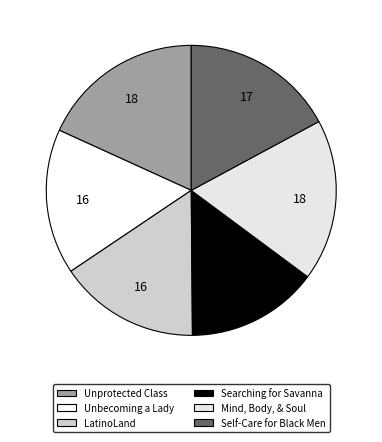

Approximately how many times larger is the value at LatinoLand compared to Mind, Body, & Soul?

0.9